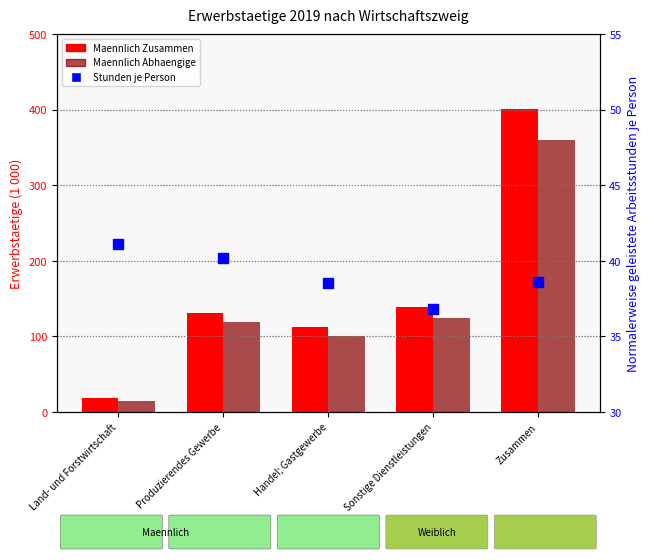

What is the difference between the Maennlich Zusammen values at Land- und Forstwirtschaft and Handel; Gastgewerbe?

94.4